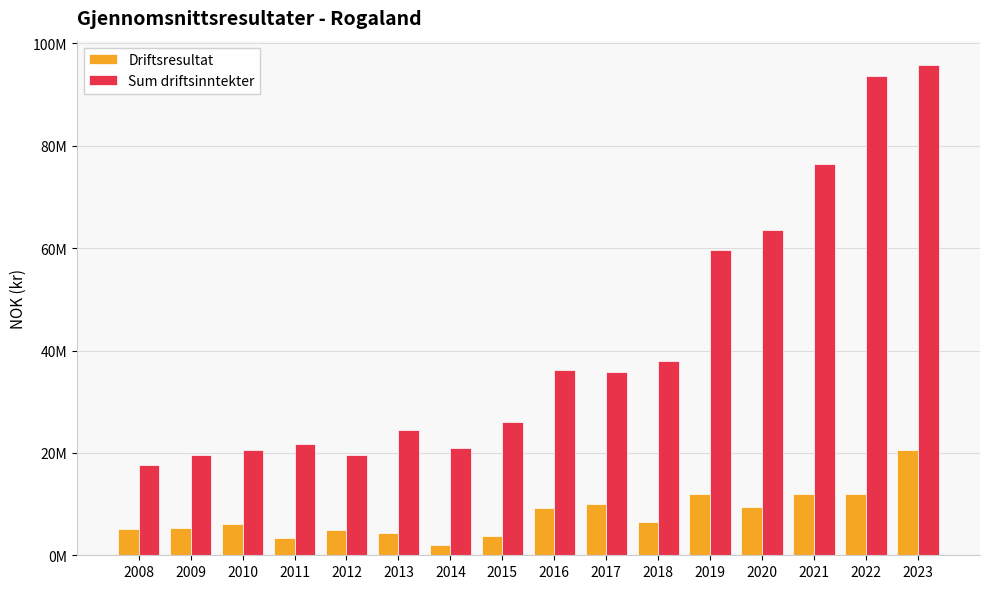

At which label does Driftsresultat first exceed 6596601?

2016